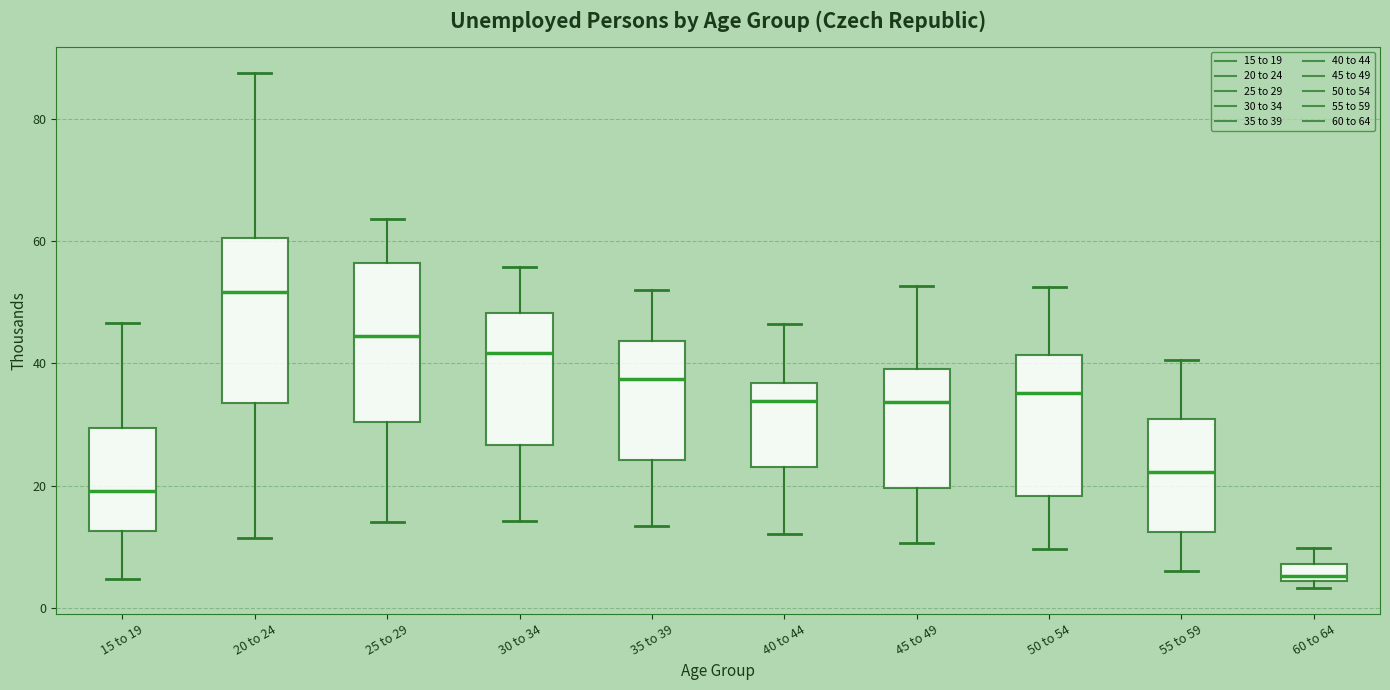

Which box has the lowest median line?

60 to 64